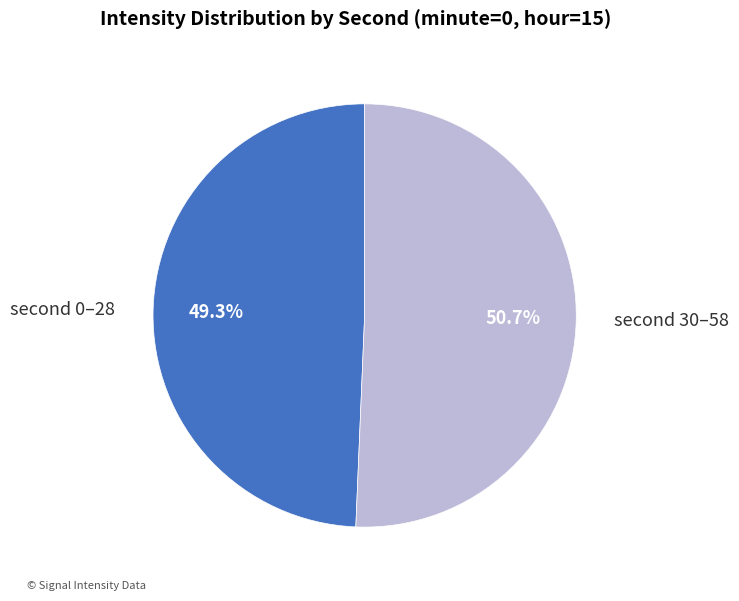

Which category has the biggest portion of the pie?

second 30–58